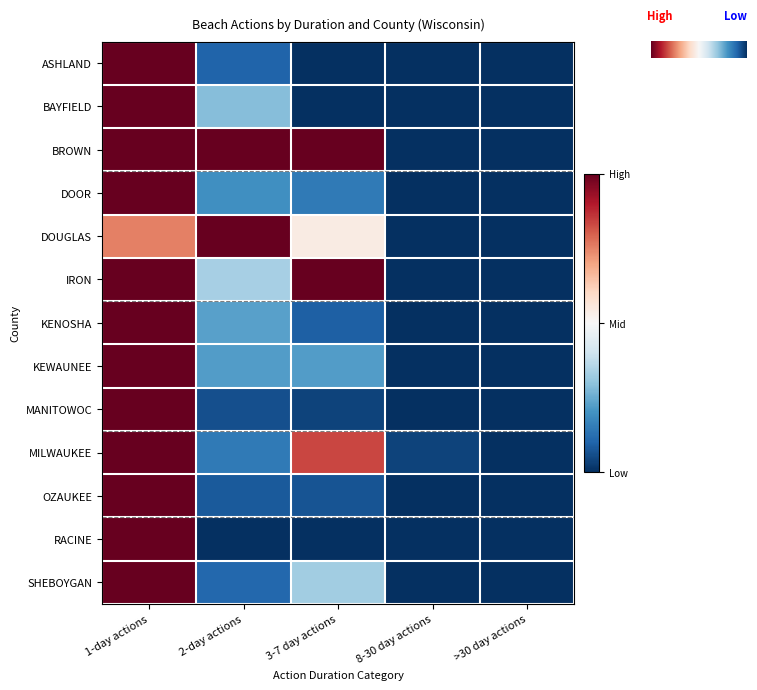

Which category has the highest value in the BAYFIELD series?

1-day actions